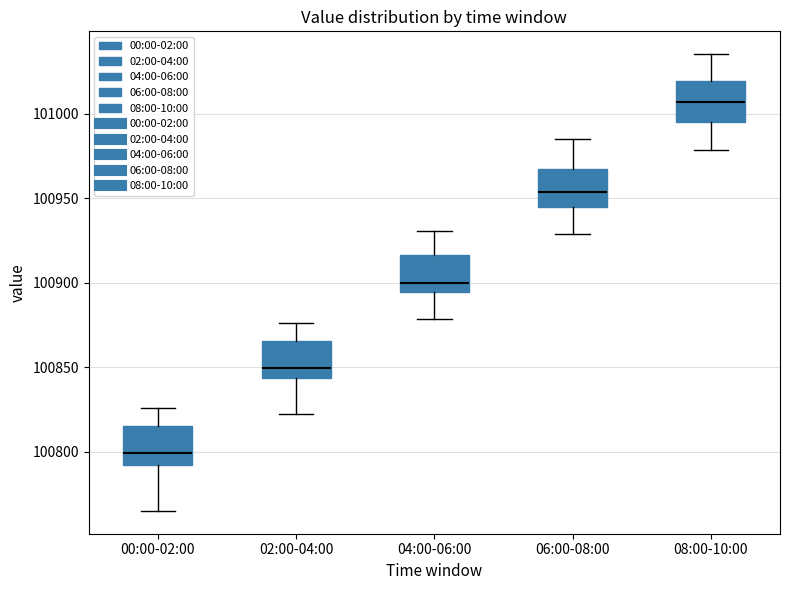

Where does the lower whisker of the box for 08:00-10:00 end on the y-axis? The values are not printed on the chart, so give them approximately, as read against the axis.

100980